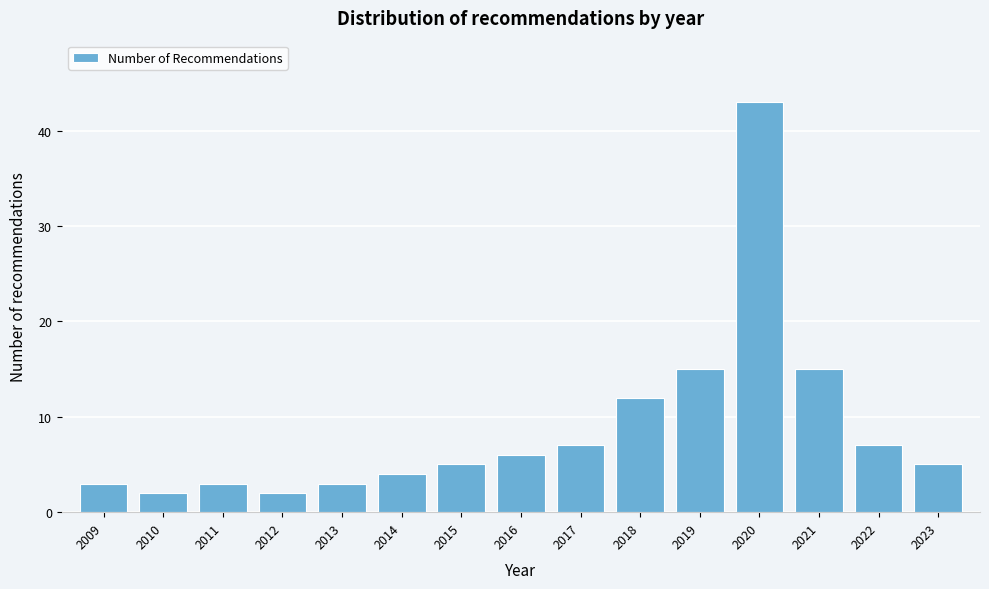

Reading left to right, extract all data points from this chart.

3	2	3	2	3	4	5	6	7	12	15	43	15	7	5